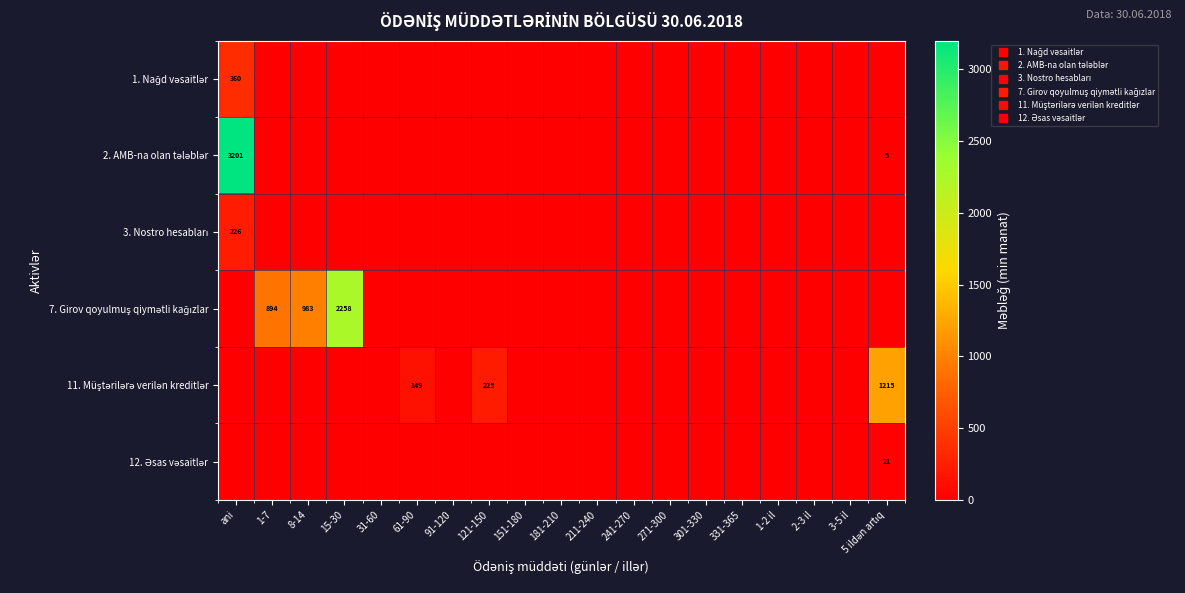

Which series has the largest range (max minus min)?

2. AMB-na olan tələblər